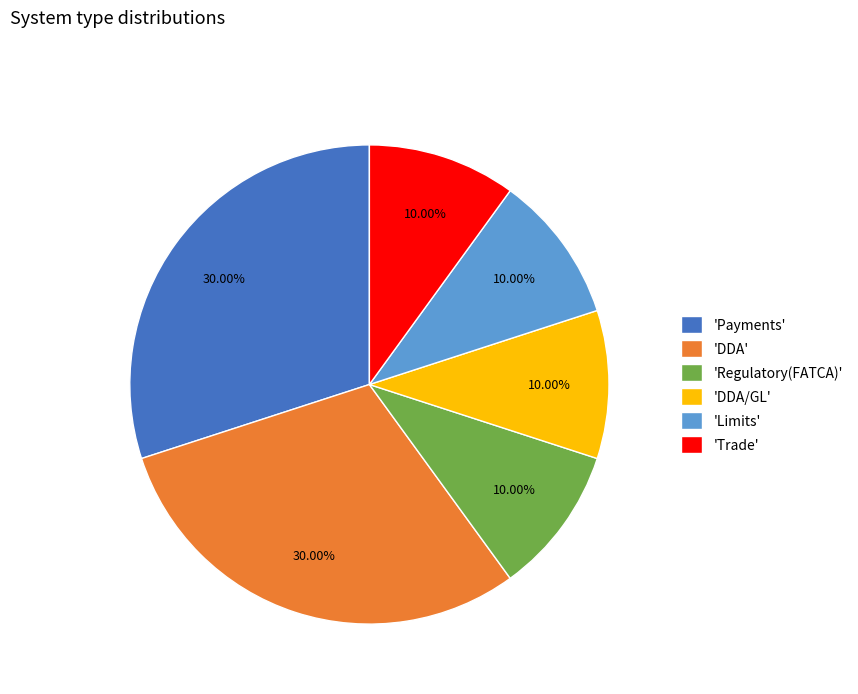

Between 'DDA/GL' and 'Payments', which is larger?

'Payments'